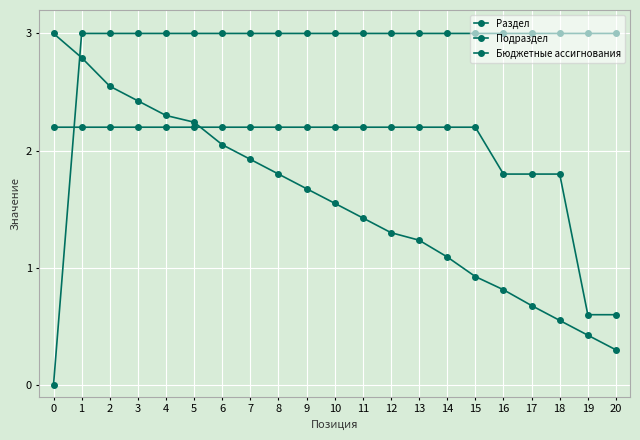

List the labels in order of Раздел value, largest first.

1, 2, 3, 4, 5, 6, 7, 8, 9, 10, 11, 12, 13, 14, 15, 16, 17, 18, 19, 20, 0